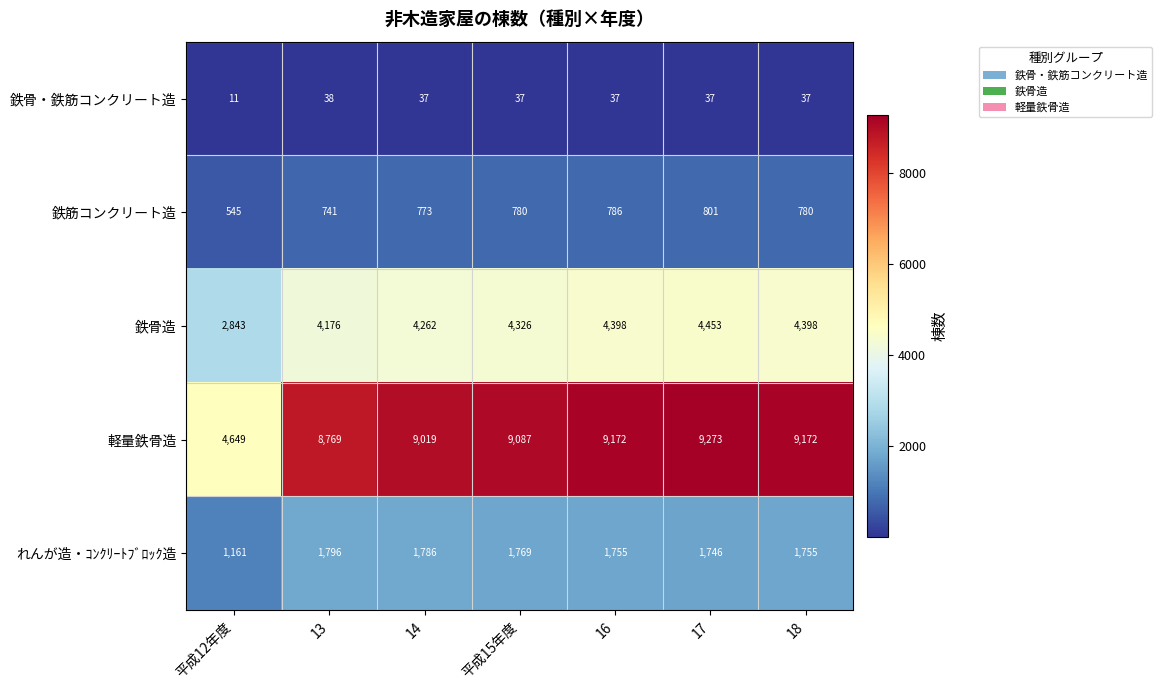

Which series changed the most between 13 and 16?

軽量鉄骨造